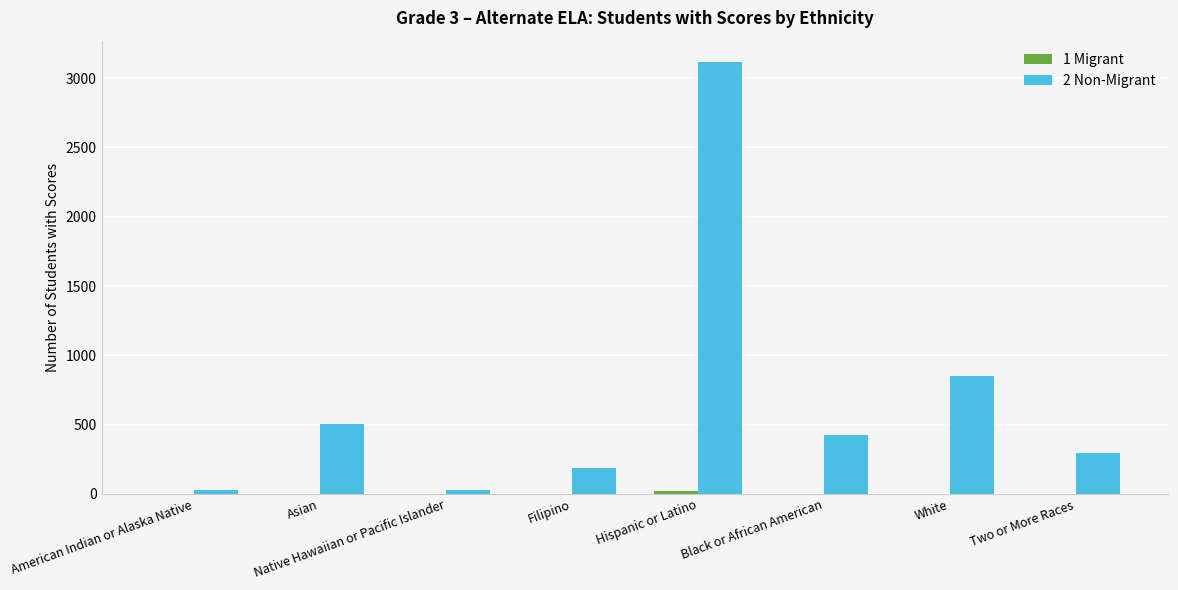

At which label does 2 Non-Migrant reach its peak?

Hispanic or Latino